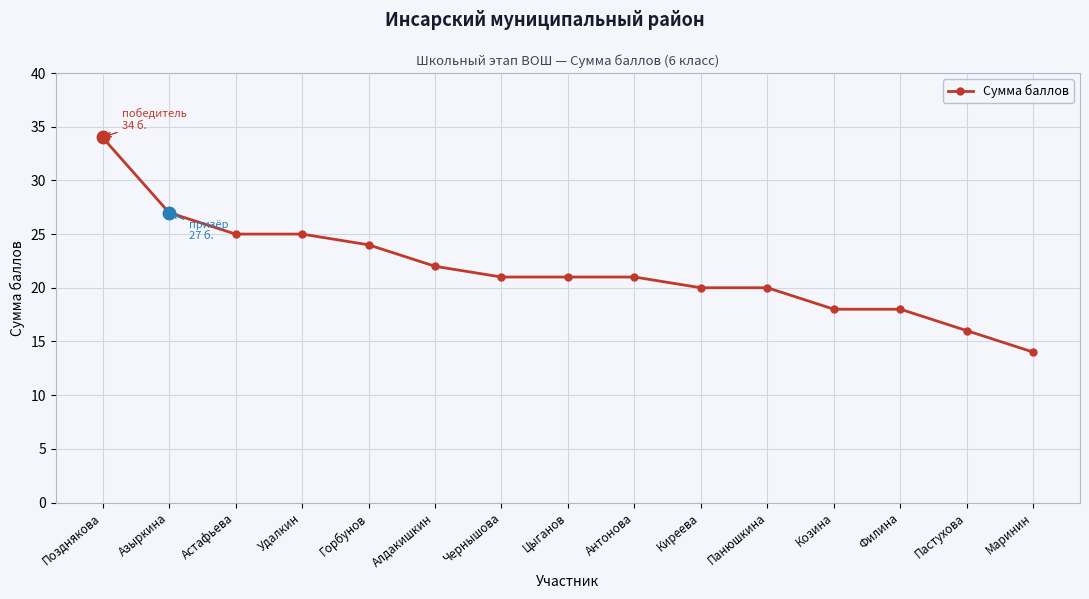

What is the label of the 1st point from the right?

Маринин